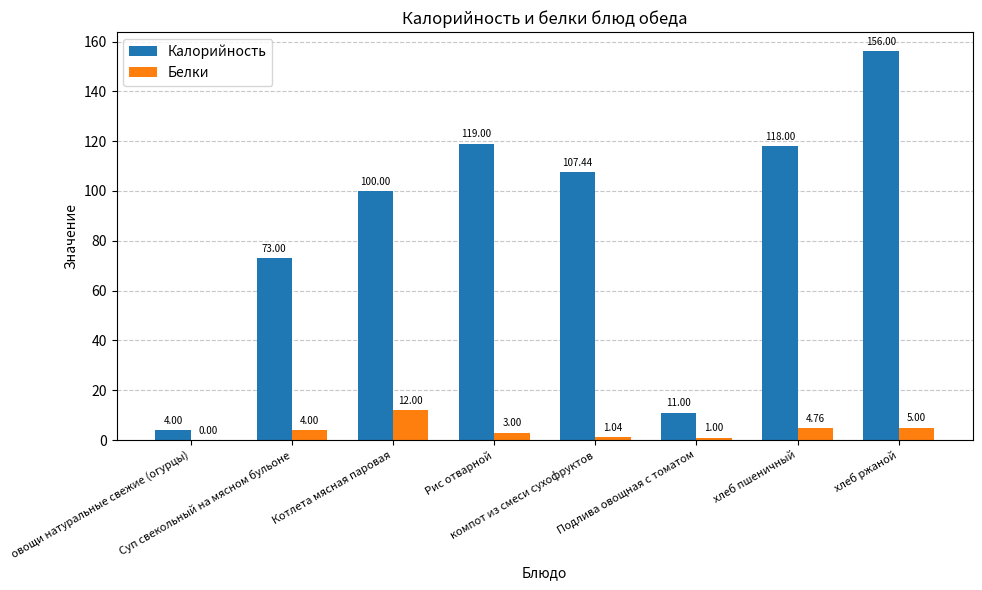

What is the sum of all Калорийность values?

688.4